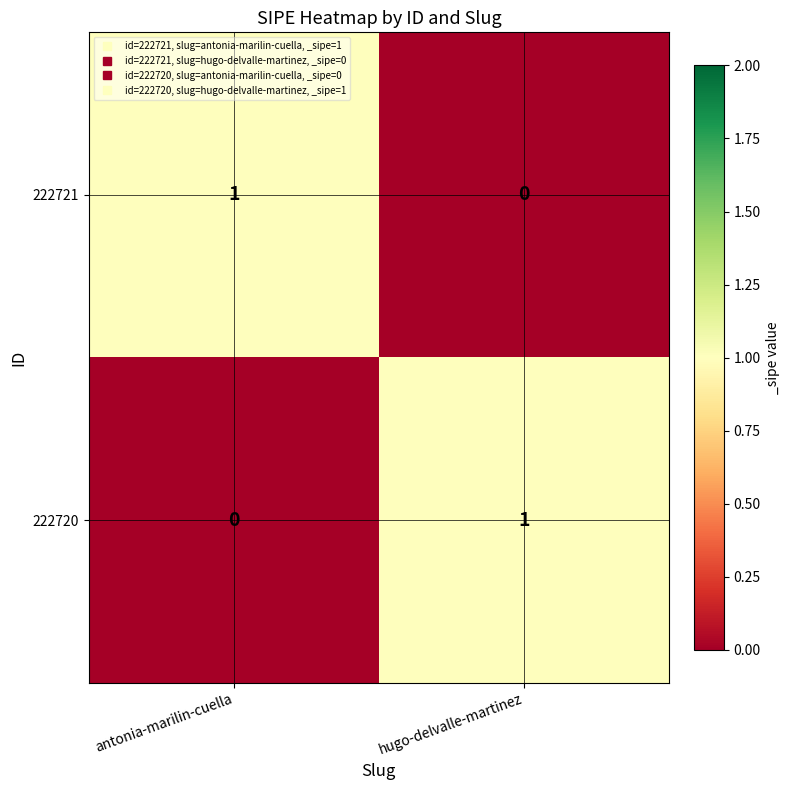

Is the value of 222721 at antonia-marilin-cuella greater than the value of 222720 at antonia-marilin-cuella?

Yes